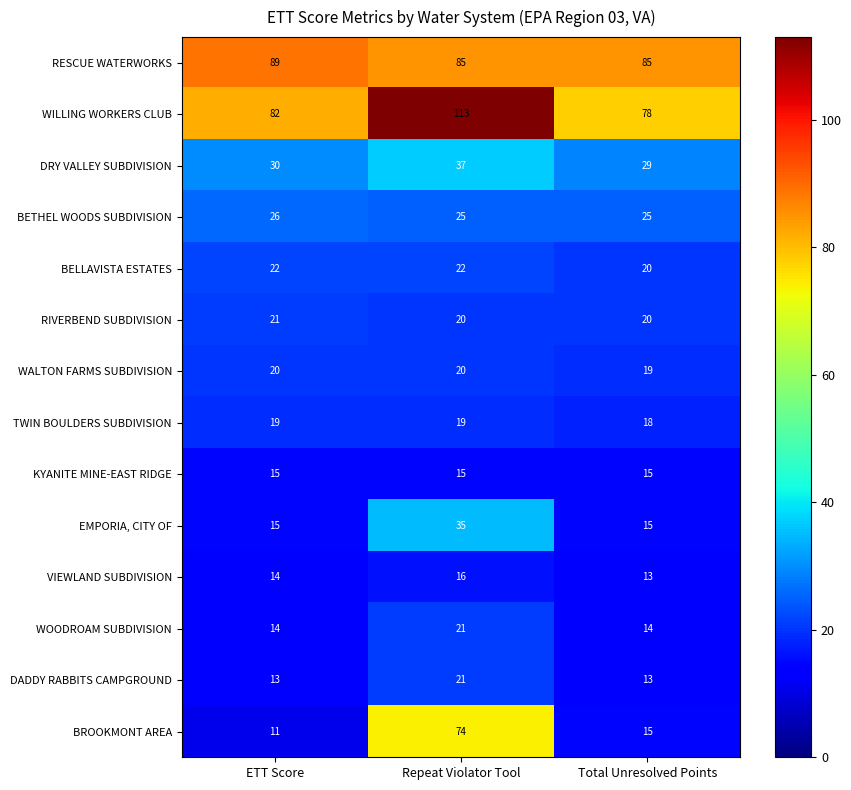

Is it true that RIVERBEND SUBDIVISION equals 20 at Repeat Violator Tool?

True